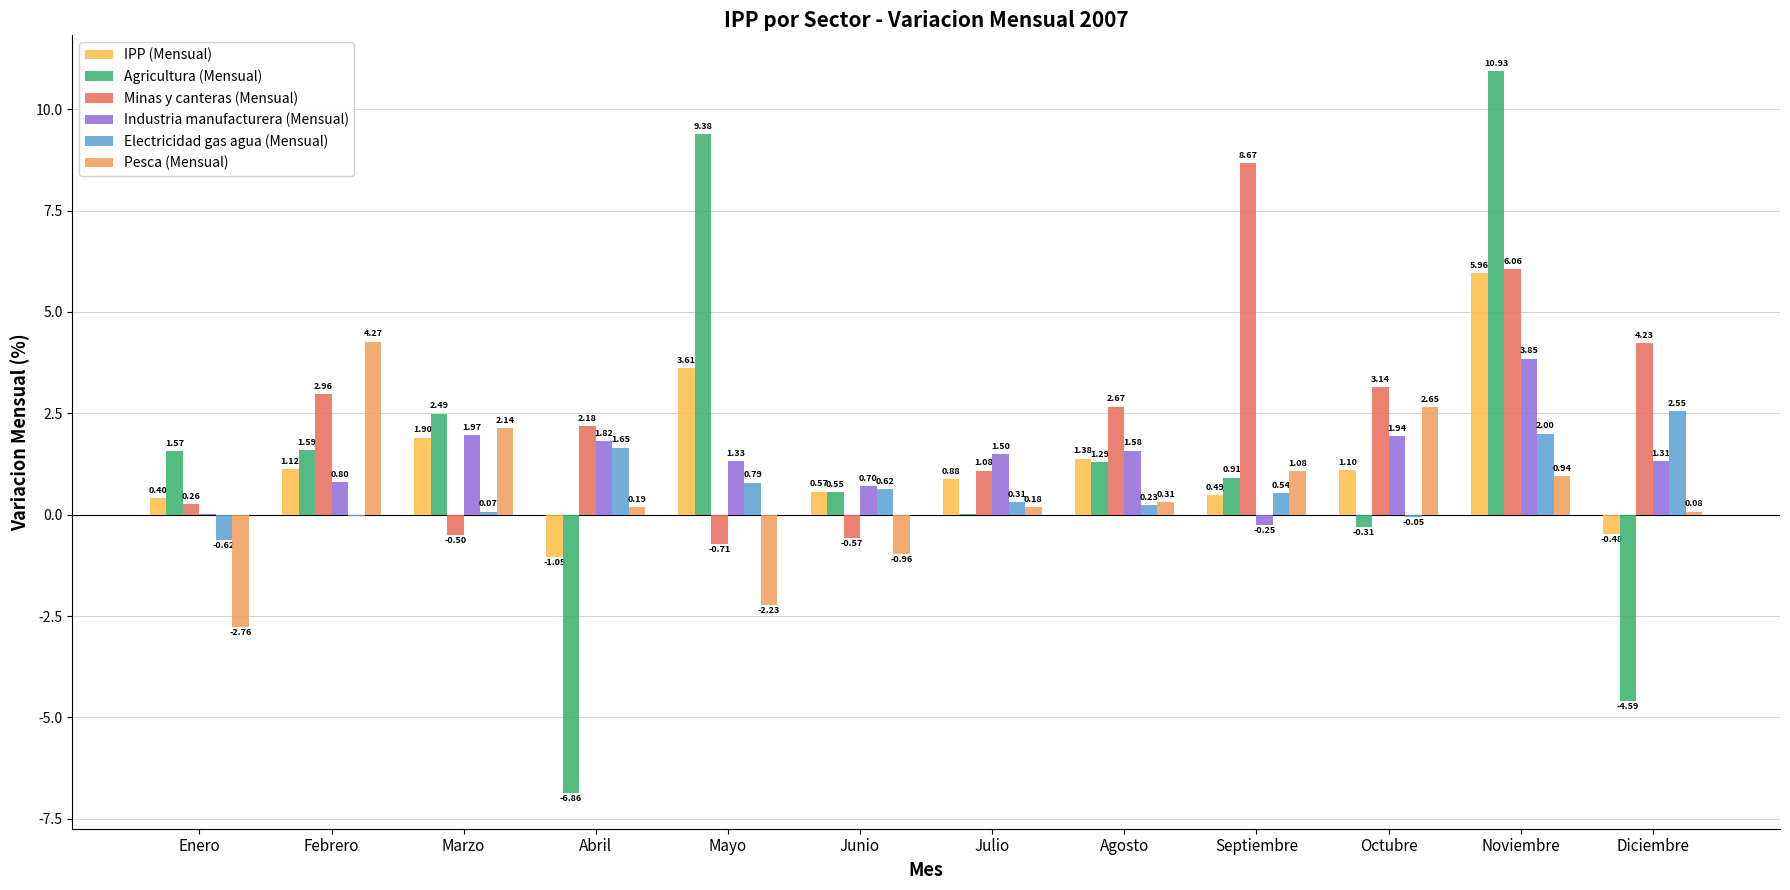

How many values in the Agricultura (Mensual) series exceed 1?

6